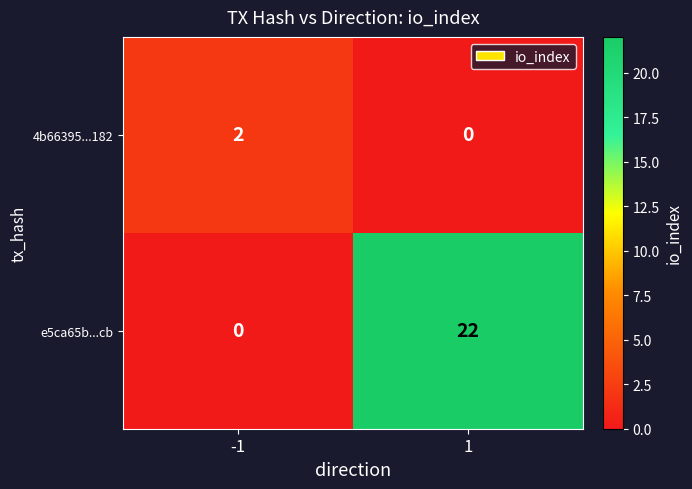

List the series in order of their overall mean, lowest first.

4b66395...182, e5ca65b...cb